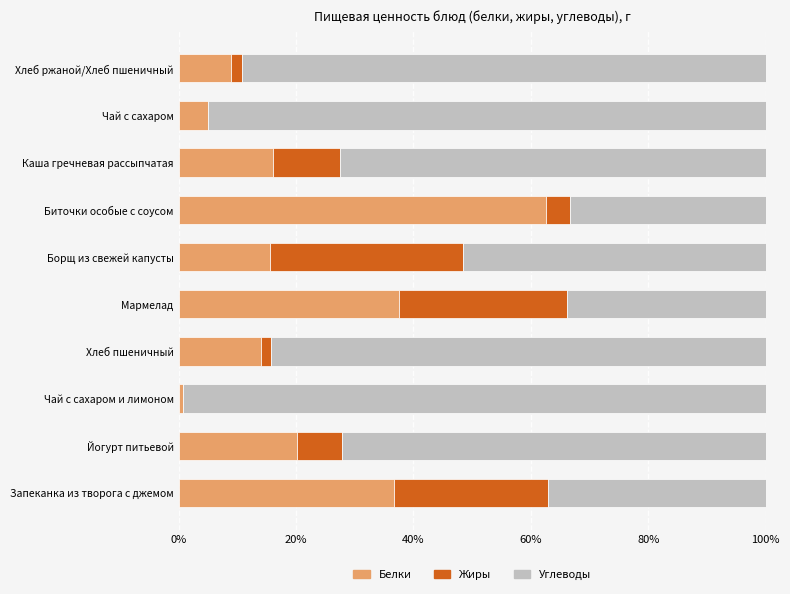

The value of Белки at Хлеб пшеничный is 14.0. True or false?

True